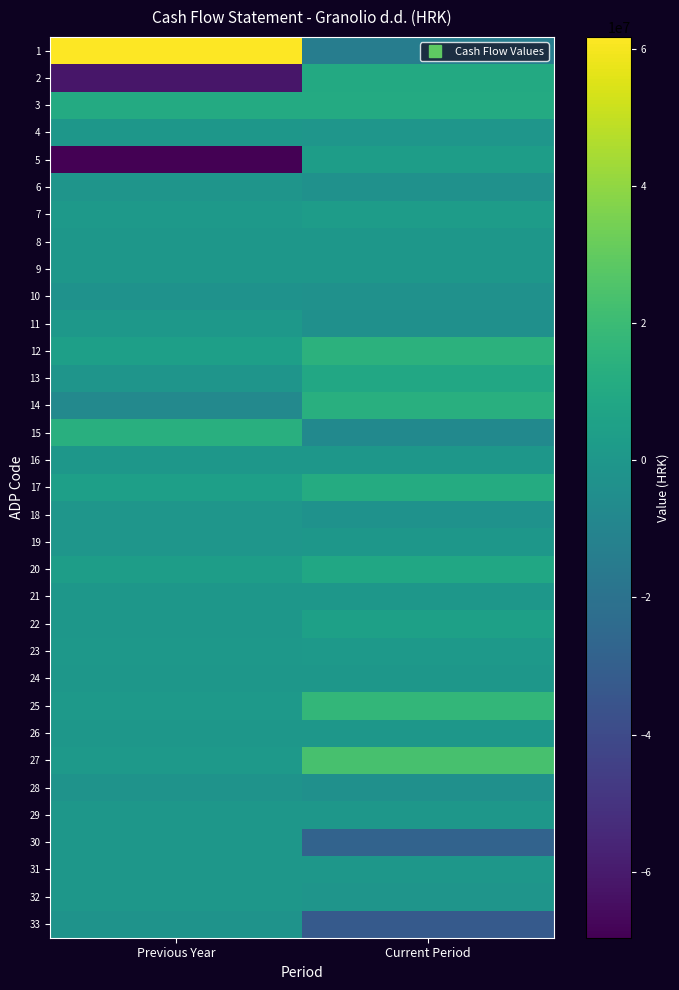

Reading left to right, what are all the values shown in this chart?

1: Previous Year=61767391	Current Period=-14143750
2: Previous Year=-61502730	Current Period=10304419
3: Previous Year=10458798	Current Period=10625816
4: Previous Year=-8874	Current Period=-694836
5: Previous Year=-69627537	Current Period=3605759
6: Previous Year=-872335	Current Period=-3148789
7: Previous Year=1256544	Current Period=2868649
8: Previous Year=0	Current Period=0
9: Previous Year=0	Current Period=0
10: Previous Year=-2709326	Current Period=-2952180
11: Previous Year=264661	Current Period=-3839331
12: Previous Year=4337897	Current Period=14891940
13: Previous Year=-856332	Current Period=8948018
14: Previous Year=-7878303	Current Period=13159021
15: Previous Year=13072532	Current Period=-7215099
16: Previous Year=0	Current Period=0
17: Previous Year=4602558	Current Period=11052609
18: Previous Year=-709459	Current Period=-2662250
19: Previous Year=-447639	Current Period=0
20: Previous Year=3445460	Current Period=8390359
21: Previous Year=0	Current Period=0
22: Previous Year=0	Current Period=5000000
23: Previous Year=322331	Current Period=1118755
24: Previous Year=0	Current Period=0
25: Previous Year=841181	Current Period=17541796
26: Previous Year=10215	Current Period=0
27: Previous Year=1173727	Current Period=23660551
28: Previous Year=-2361002	Current Period=-3489527
29: Previous Year=0	Current Period=0
30: Previous Year=0	Current Period=-27780252
31: Previous Year=0	Current Period=0
32: Previous Year=0	Current Period=-991389
33: Previous Year=-2361002	Current Period=-32261168